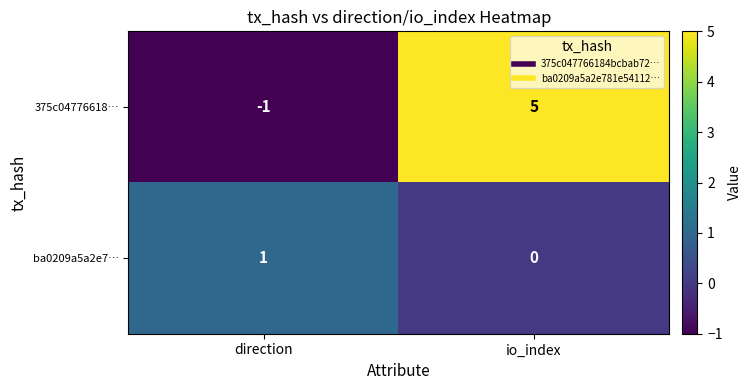

What is the sum of all 375c04776618… values?

4